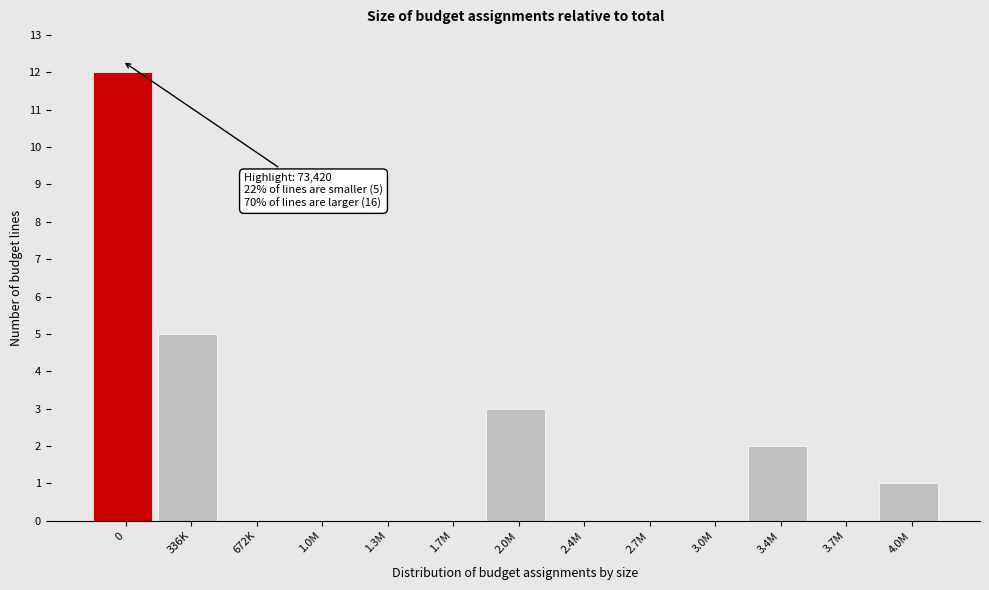

Reading left to right, extract all data points from this chart.

0=12	336K=5	672K=0	1.0M=0	1.3M=0	1.7M=0	2.0M=3	2.4M=0	2.7M=0	3.0M=0	3.4M=2	3.7M=0	4.0M=1